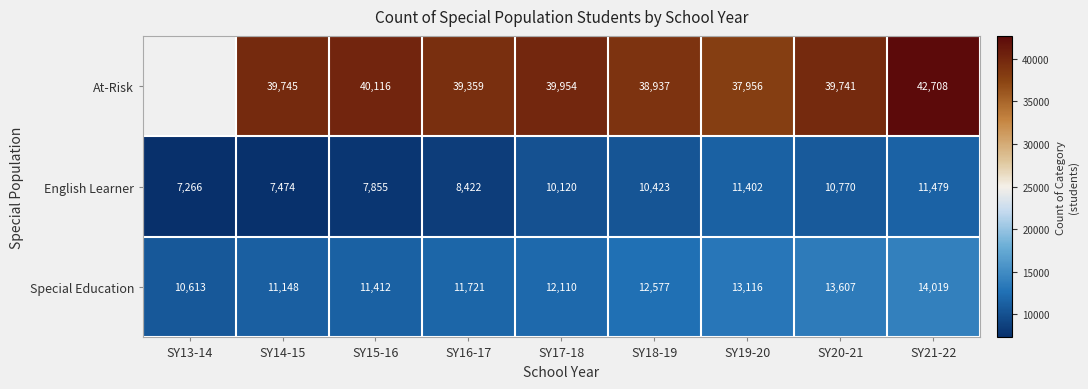

What is the approximate value of Special Education at SY14-15, to the nearest 100?

11100